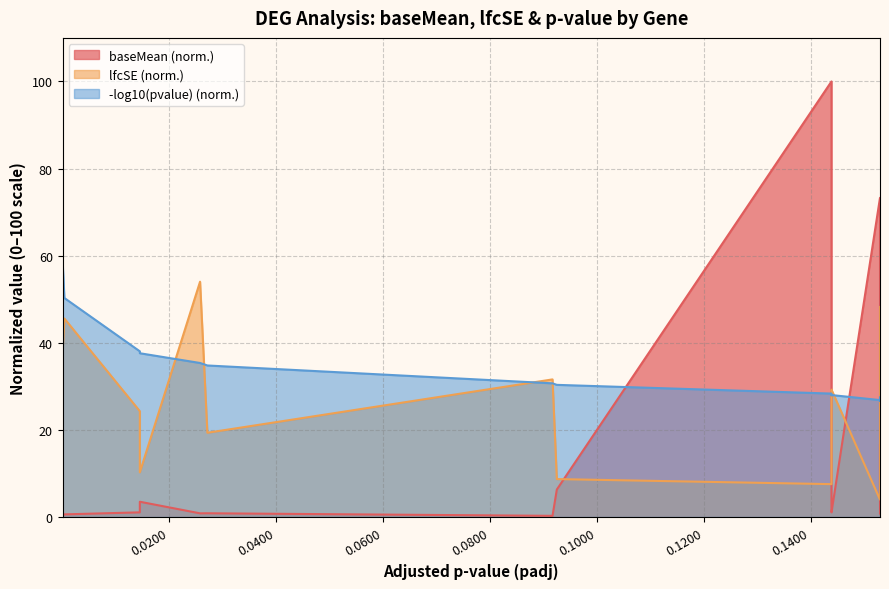

Is it true that lfcSE equals 2.9 at MINK1?

False